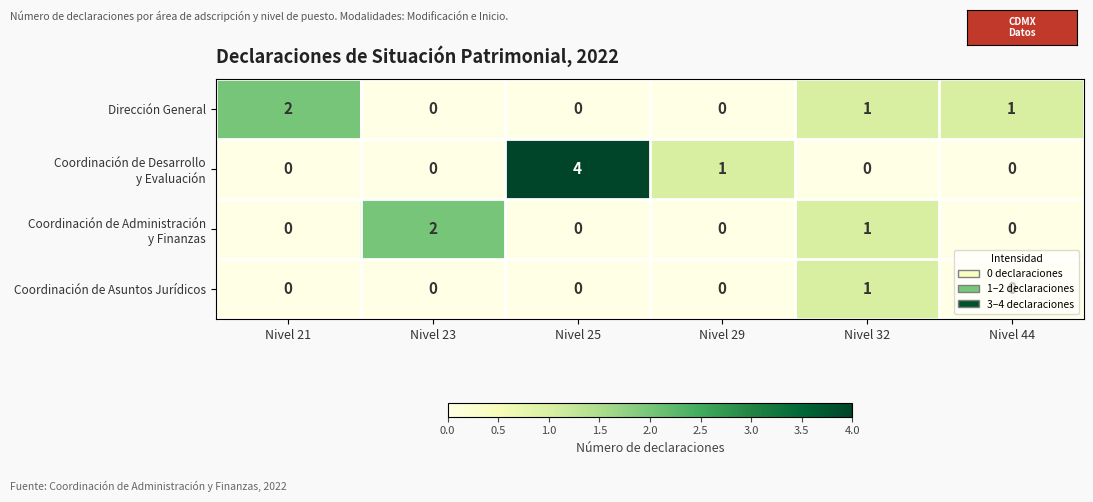

What is the total value across all series at Nivel 23?

2